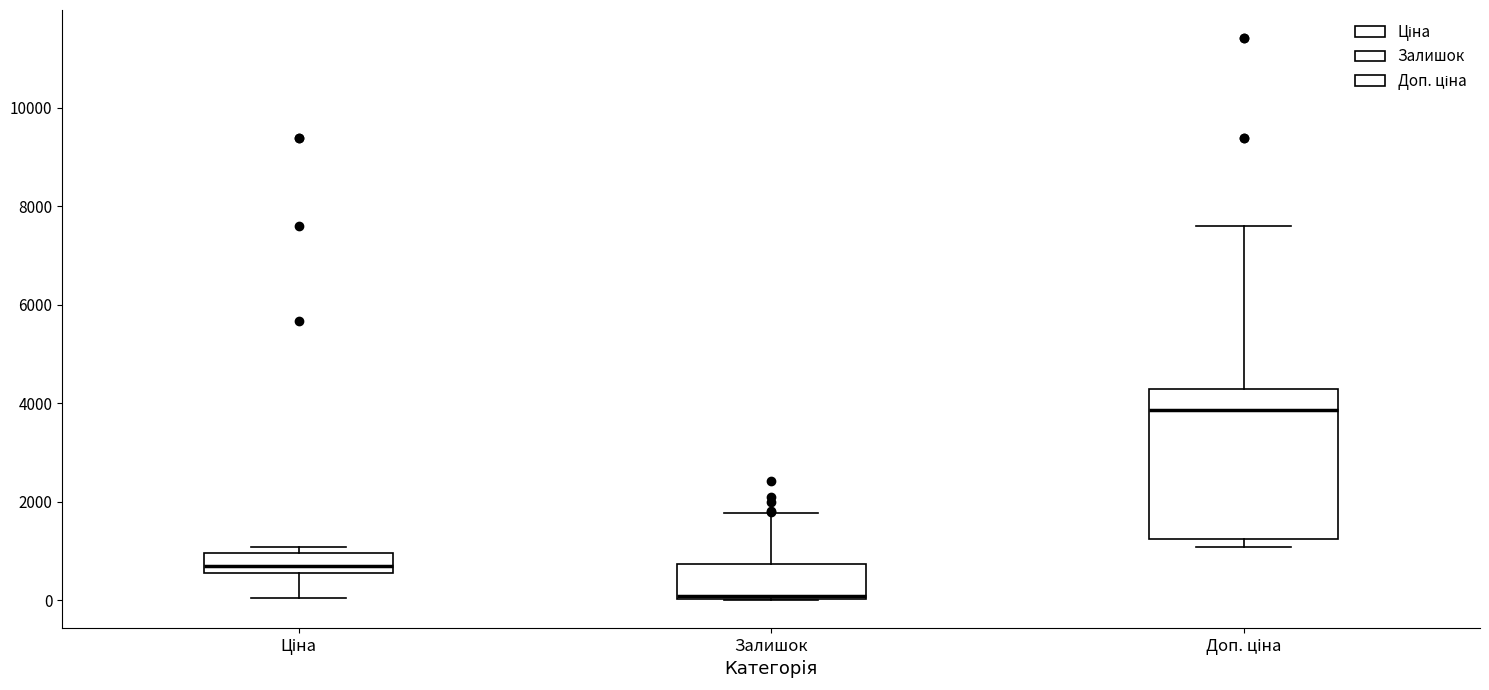

Comparing the boxes themselves (not the whiskers), which one is the tallest?

Доп. ціна